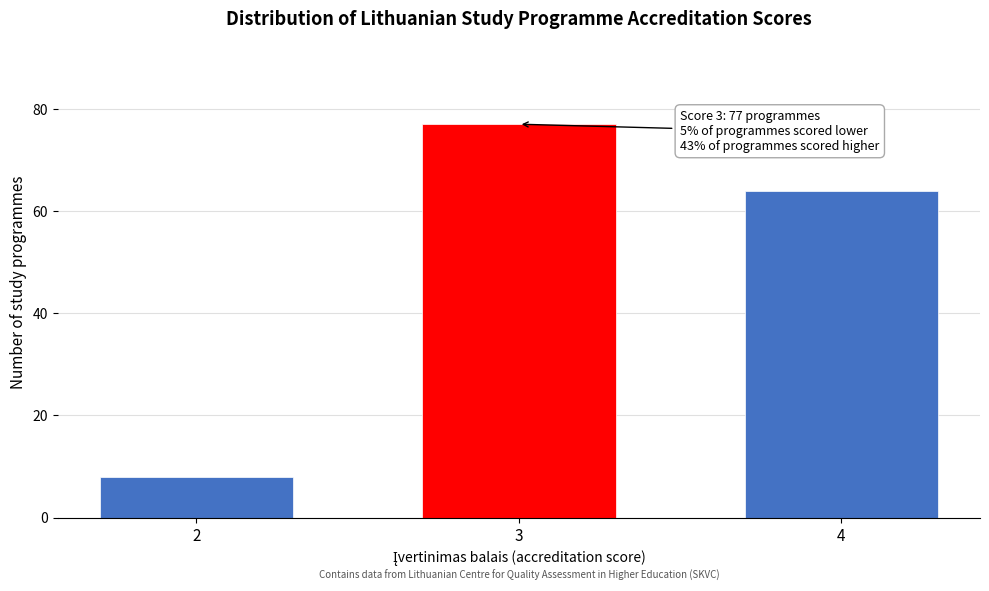

Reading right to left, list all the values displayed in this chart.

4=64	3=77	2=8